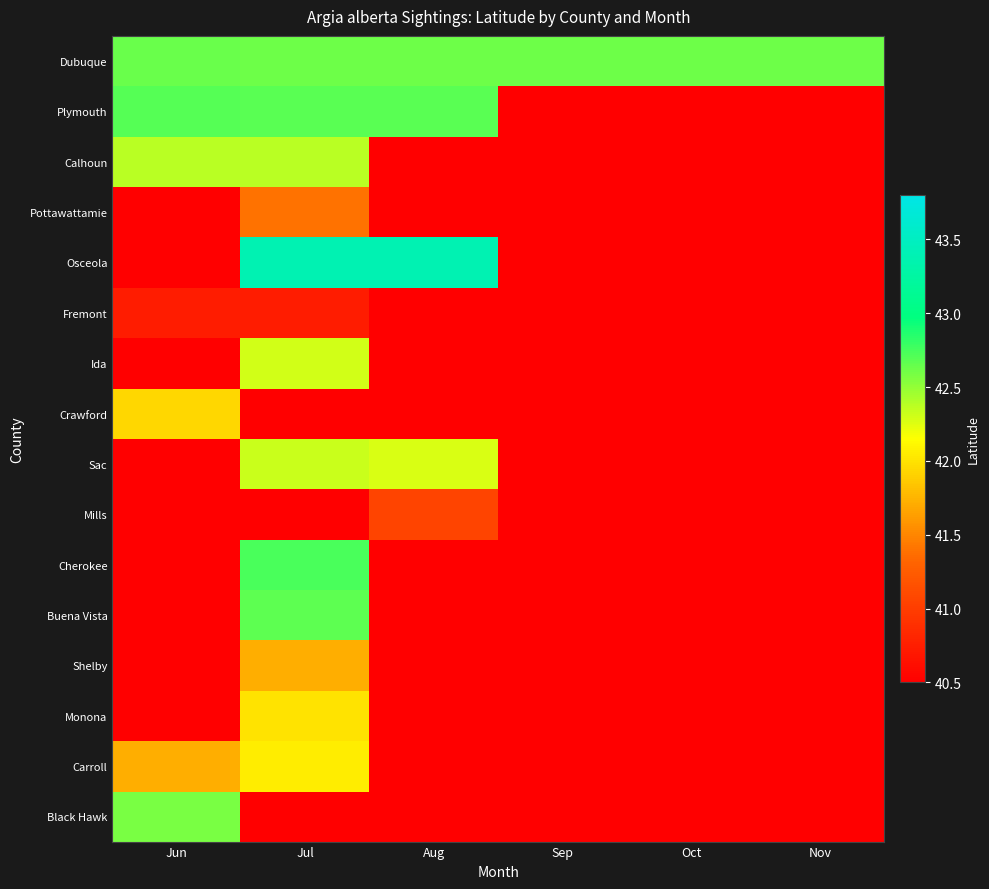

Reading right to left, what are all the values shown in this chart?

Dubuque: Nov=42.6	Oct=42.6	Sep=42.6	Aug=42.6	Jul=42.6	Jun=42.6
Plymouth: Nov=39.7	Oct=39.7	Sep=39.7	Aug=42.7	Jul=42.7	Jun=42.7
Calhoun: Nov=39.7	Oct=39.7	Sep=39.7	Aug=39.7	Jul=42.4	Jun=42.4
Pottawattamie: Nov=39.7	Oct=39.7	Sep=39.7	Aug=39.7	Jul=41.4	Jun=39.7
Osceola: Nov=39.7	Oct=39.7	Sep=39.7	Aug=43.4	Jul=43.4	Jun=39.7
Fremont: Nov=39.7	Oct=39.7	Sep=39.7	Aug=39.7	Jul=40.7	Jun=40.7
Ida: Nov=39.7	Oct=39.7	Sep=39.7	Aug=39.7	Jul=42.3	Jun=39.7
Crawford: Nov=39.7	Oct=39.7	Sep=39.7	Aug=39.7	Jul=39.7	Jun=41.9
Sac: Nov=39.7	Oct=39.7	Sep=39.7	Aug=42.3	Jul=42.3	Jun=39.7
Mills: Nov=39.7	Oct=39.7	Sep=39.7	Aug=41.1	Jul=39.7	Jun=39.7
Cherokee: Nov=39.7	Oct=39.7	Sep=39.7	Aug=39.7	Jul=42.7	Jun=39.7
Buena Vista: Nov=39.7	Oct=39.7	Sep=39.7	Aug=39.7	Jul=42.7	Jun=39.7
Shelby: Nov=39.7	Oct=39.7	Sep=39.7	Aug=39.7	Jul=41.7	Jun=39.7
Monona: Nov=39.7	Oct=39.7	Sep=39.7	Aug=39.7	Jul=42.0	Jun=39.7
Carroll: Nov=39.7	Oct=39.7	Sep=39.7	Aug=39.7	Jul=42.1	Jun=41.7
Black Hawk: Nov=39.7	Oct=39.7	Sep=39.7	Aug=39.7	Jul=39.7	Jun=42.6